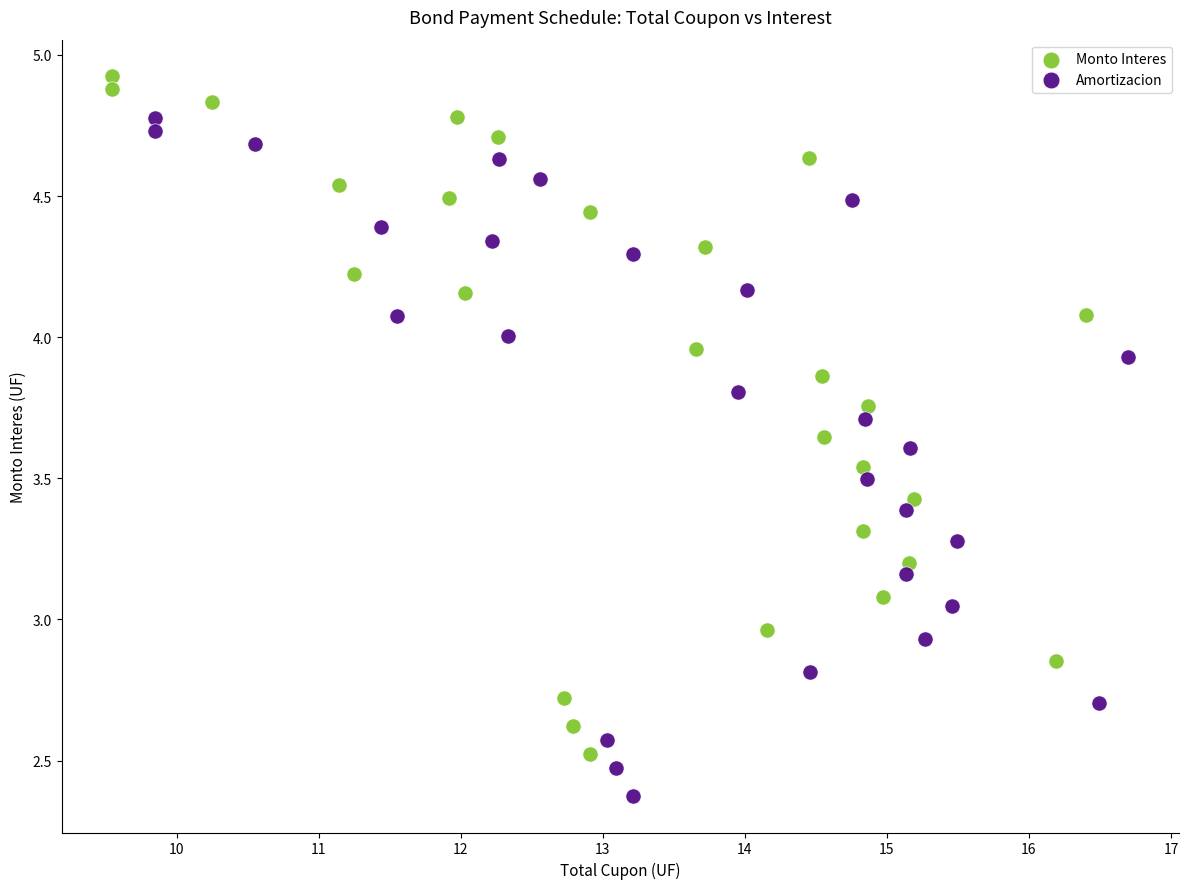

Which series reaches the minimum Y coordinate?

Amortizacion